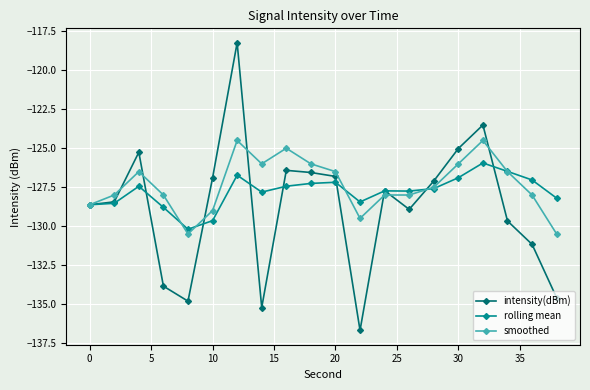

True or false: smoothed has more than 2 interior local peaks.

True